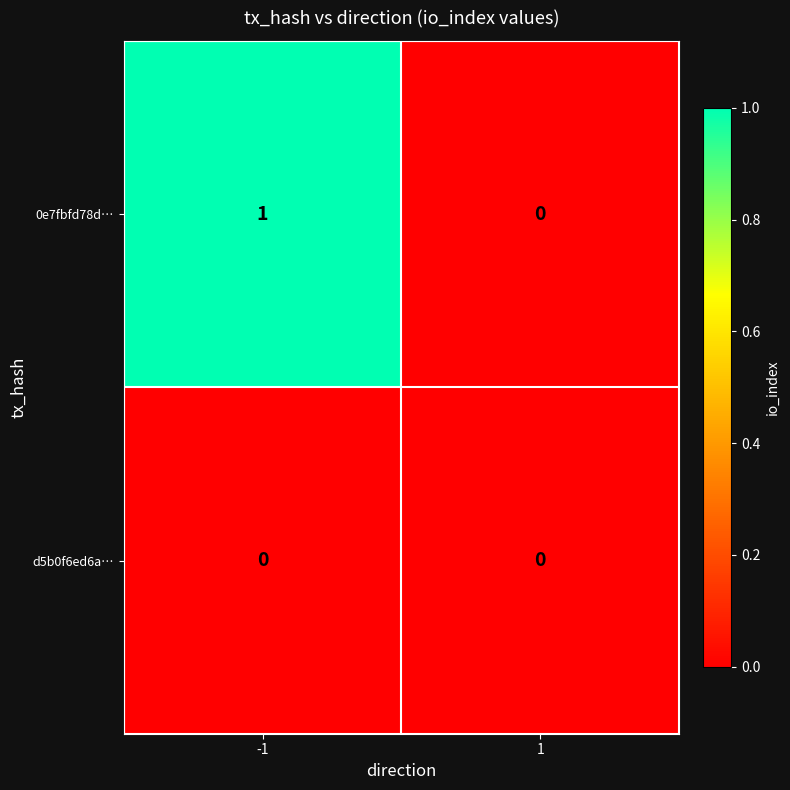

Which series has the largest total across all categories?

0e7fbfd78d…